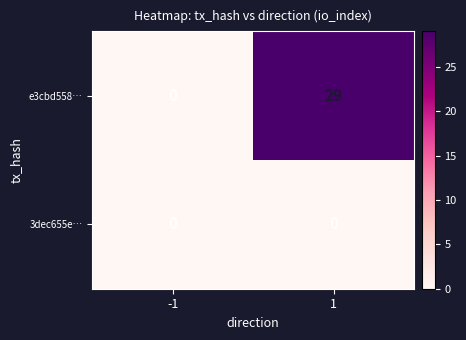

Rank the series by their maximum value, from highest to lowest.

e3cbd558…, 3dec655e…